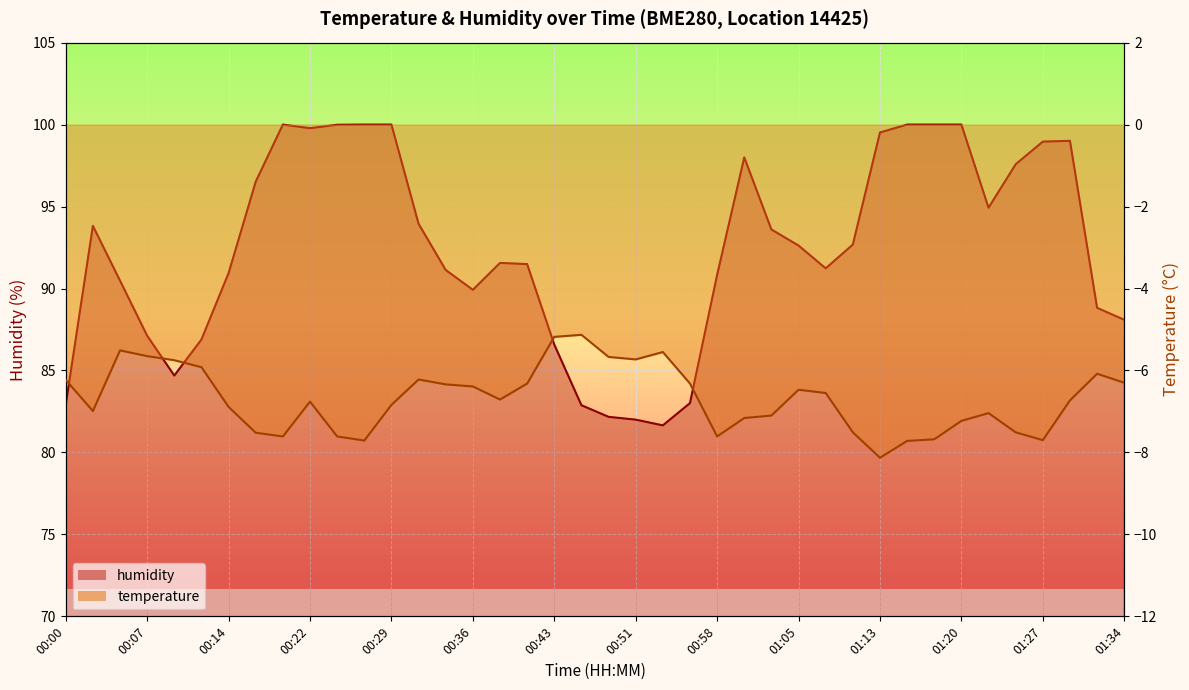

How many lines are shown in the chart?

2